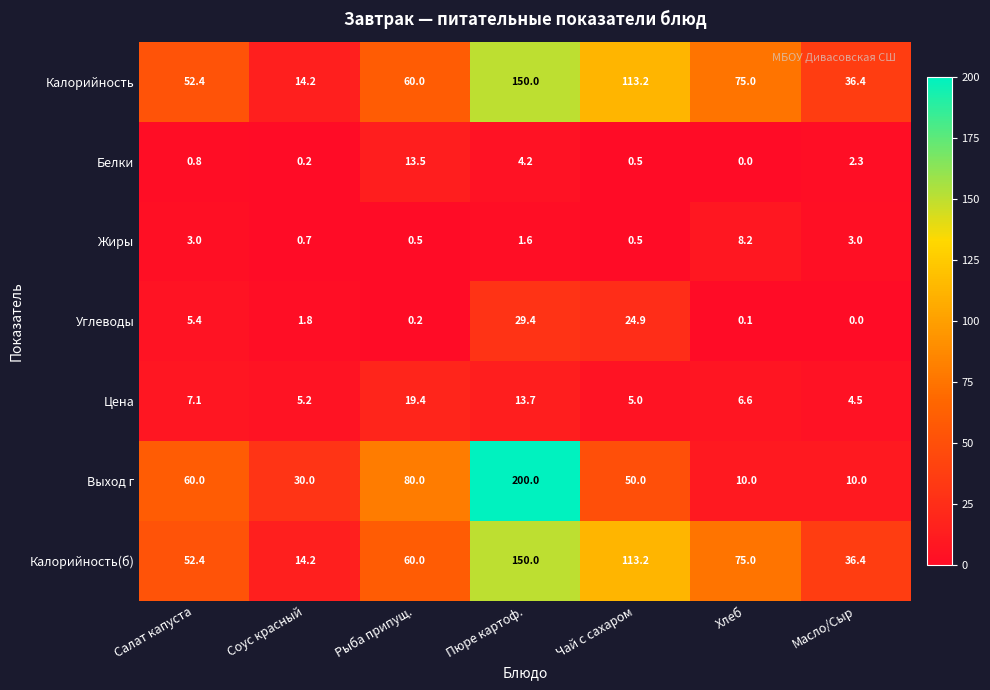

What is the difference between the highest and lowest values at Салат капуста?

59.2